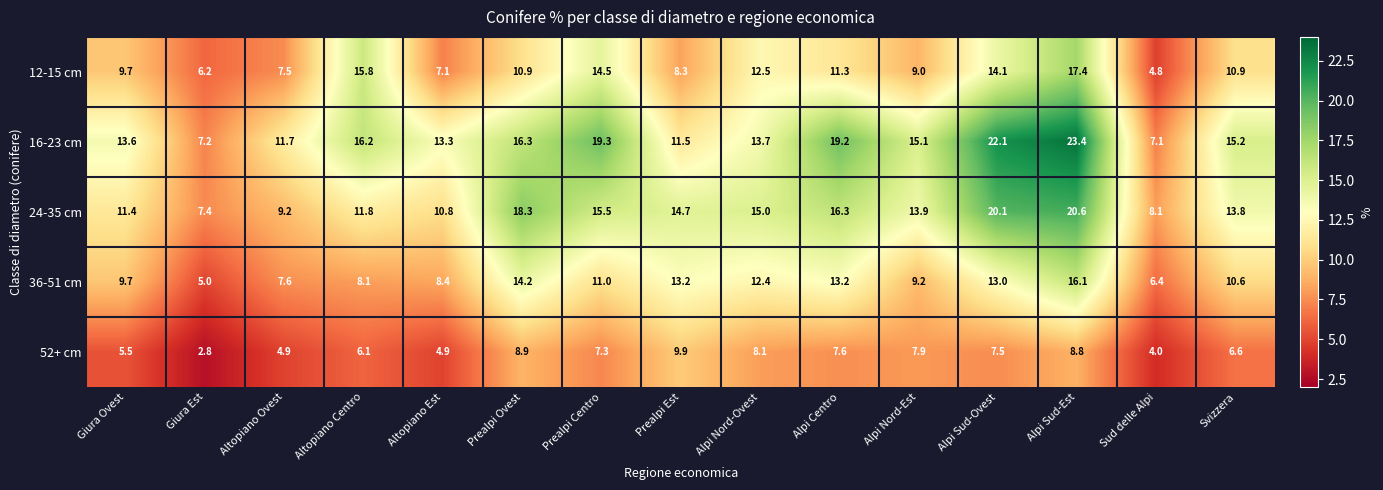

What is the minimum value shown in the chart?

2.8